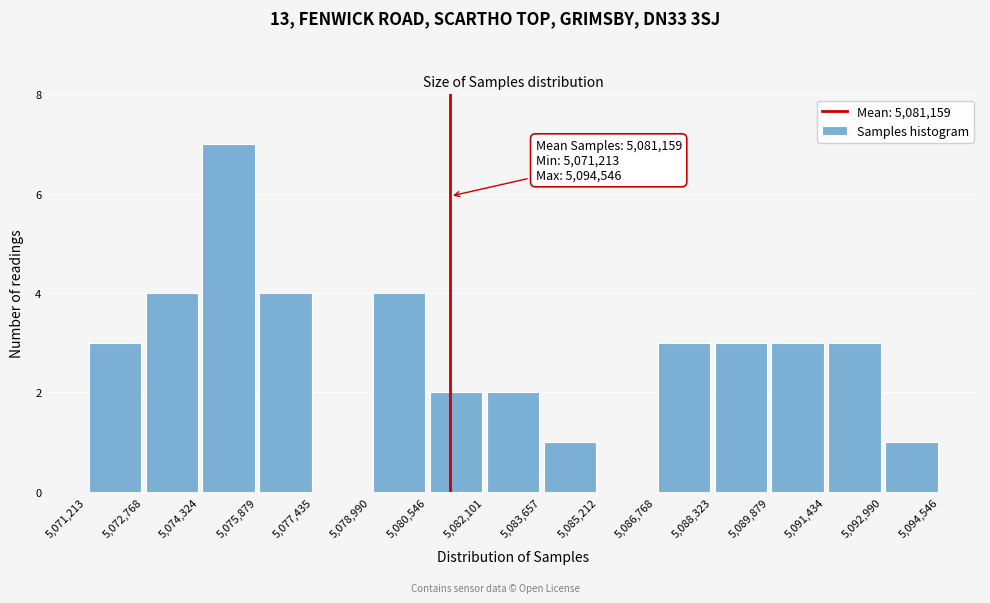

Over which range of the x-axis is the bar tallest?

5,074,324 to 5,075,879